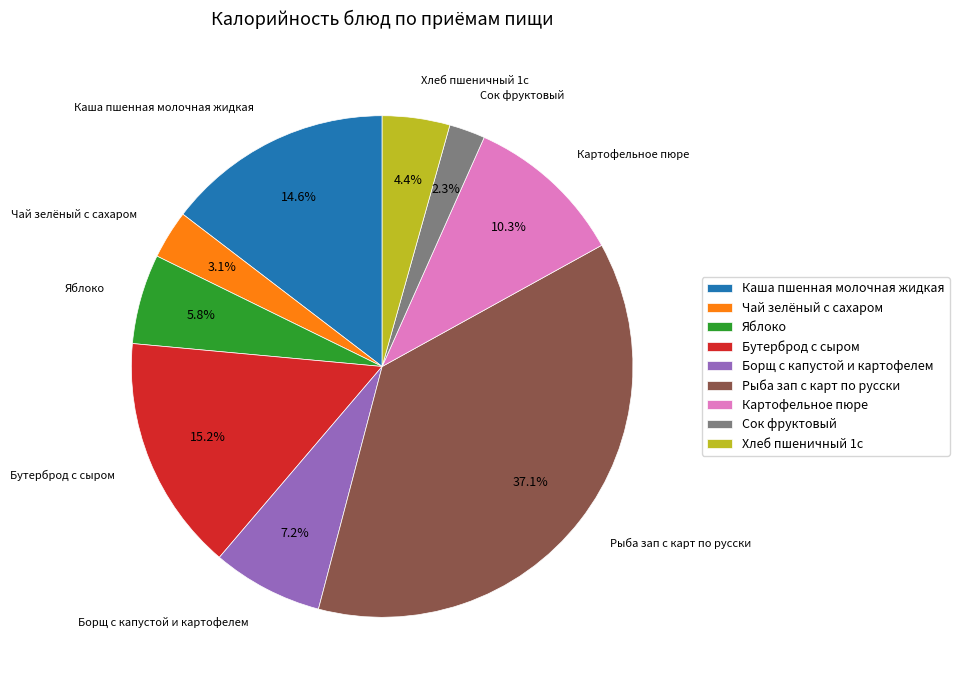

Which slice is the smallest?

Сок фруктовый